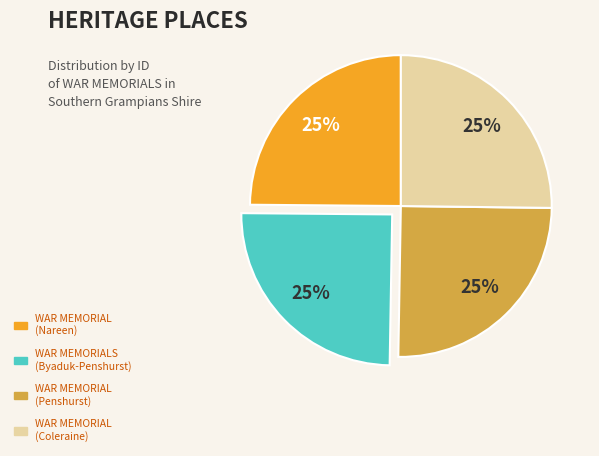

Does any single category account for the majority?

No